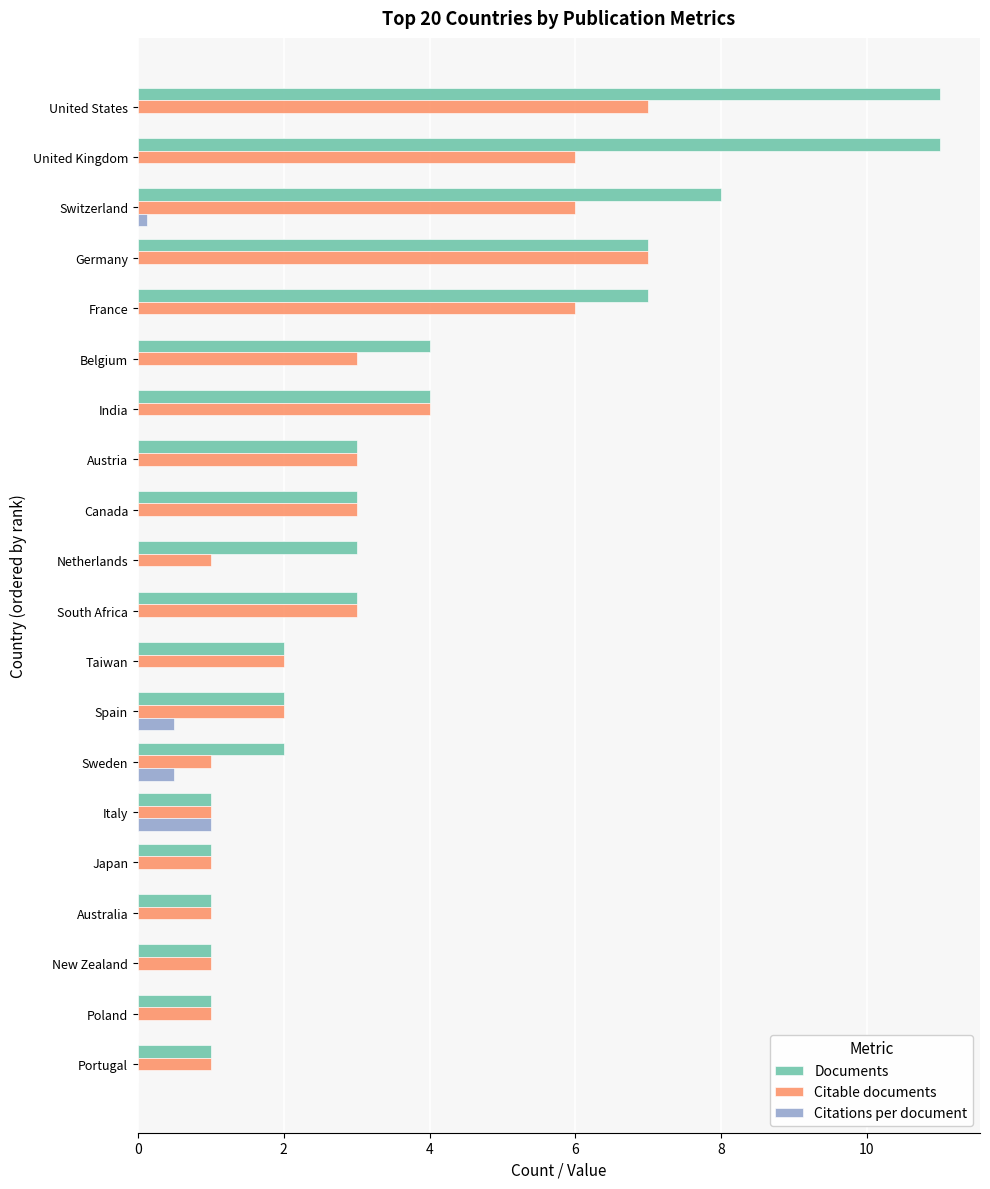

What is the maximum value shown in the chart?

11.0